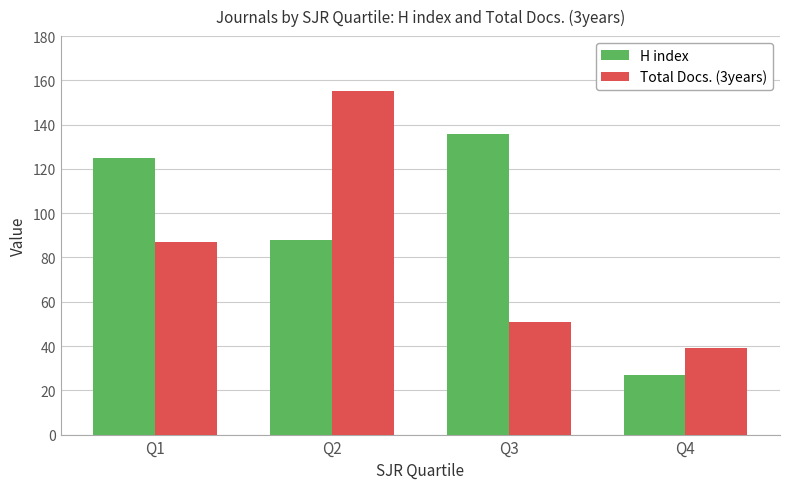

List the series in order of their peak value, highest first.

Total Docs. (3years), H index